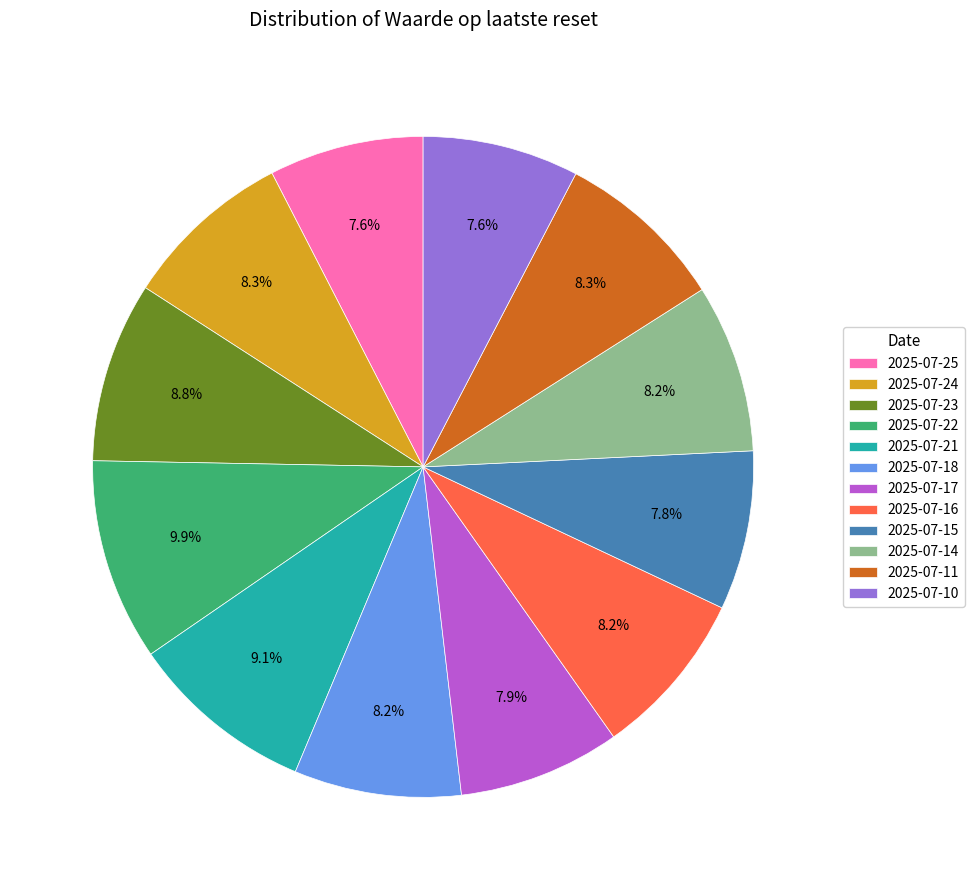

Which slice is the largest?

2025-07-22